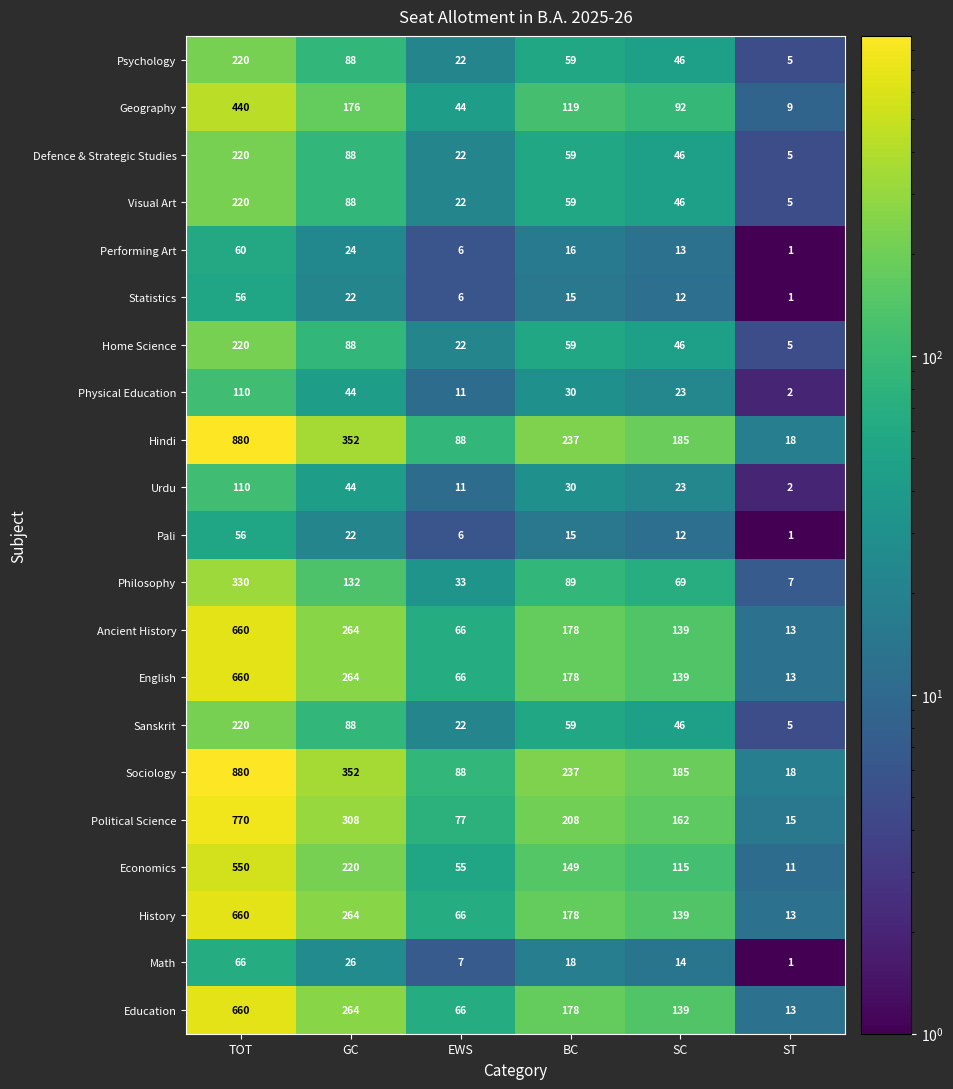

What is the maximum value shown in the chart?

880